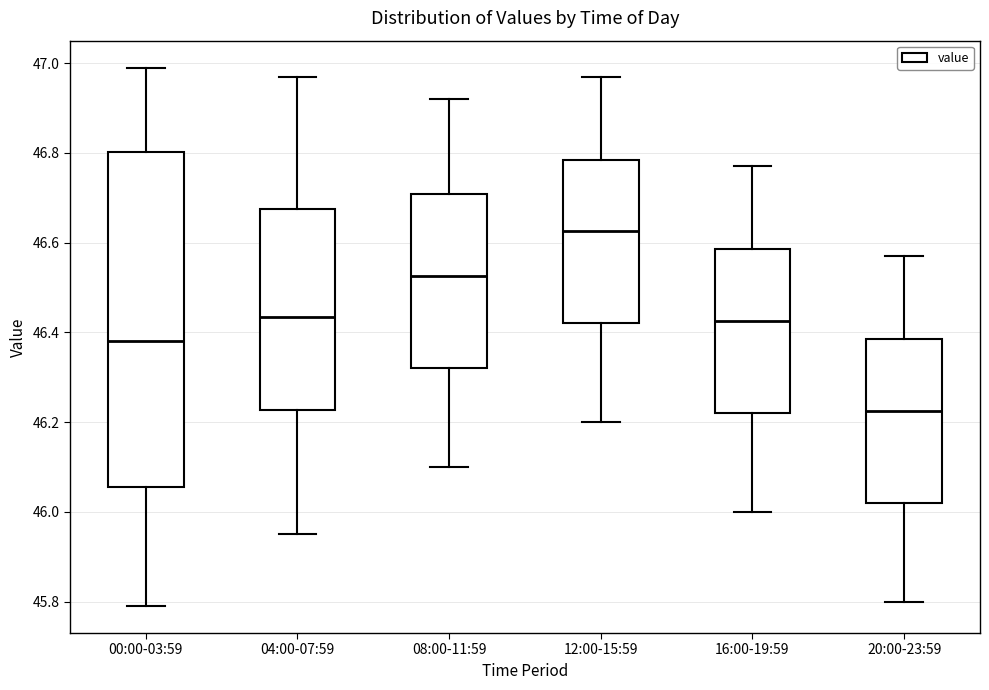

Reading left to right, transcribe this box plot: for each box, give where its median line is, the range the box spans, and where its two whiskers end, as read against the y-axis. The values are not printed on the chart, so give them approximately, as read against the axis.

00:00-03:59: median 46.38, box 46.06 to 46.80, whiskers 45.80 to 47.00
04:00-07:59: median 46.44, box 46.22 to 46.68, whiskers 45.96 to 46.98
08:00-11:59: median 46.52, box 46.32 to 46.70, whiskers 46.10 to 46.92
12:00-15:59: median 46.62, box 46.42 to 46.78, whiskers 46.20 to 46.98
16:00-19:59: median 46.42, box 46.22 to 46.58, whiskers 46.00 to 46.78
20:00-23:59: median 46.22, box 46.02 to 46.38, whiskers 45.80 to 46.58